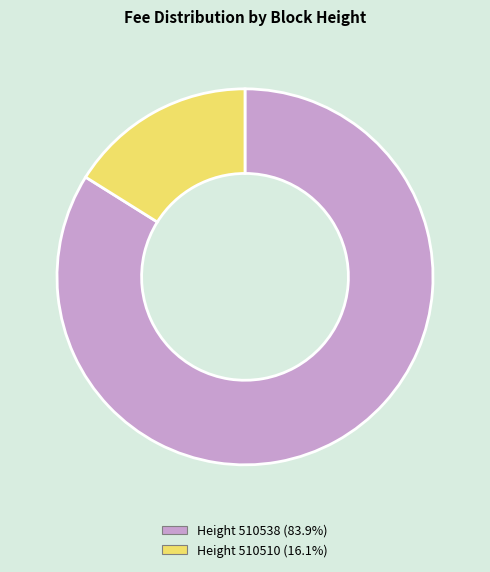

Does any single category account for the majority?

Yes